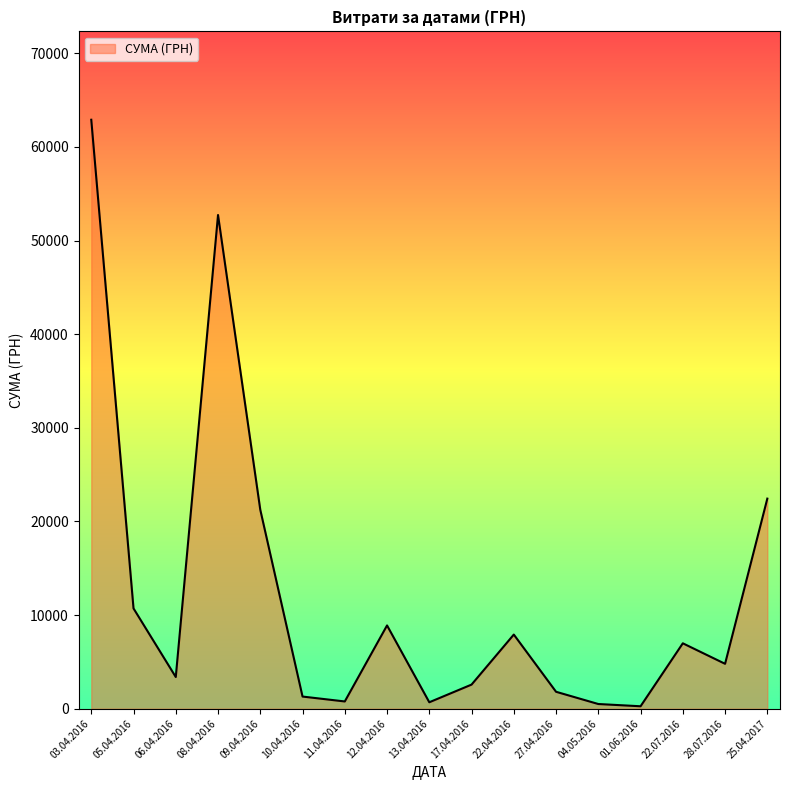

At which category does the chart reach its peak across all series?

03.04.2016